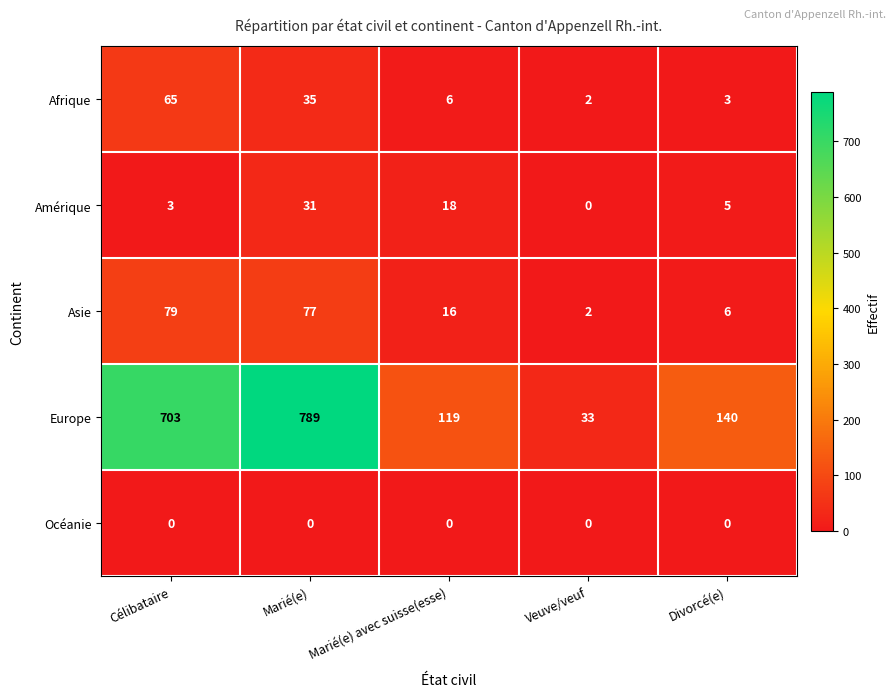

The value of Asie at Marié(e) is 132. True or false?

False